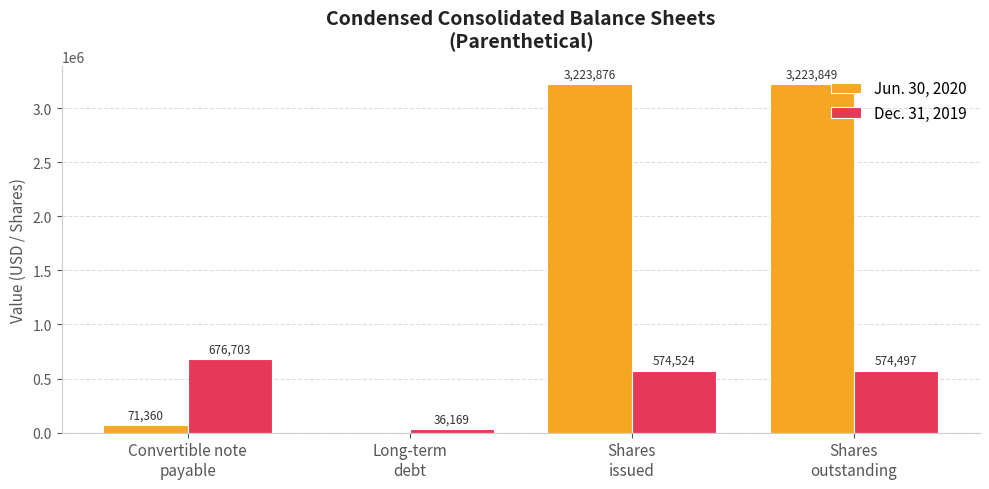

What is the sum of all Dec. 31, 2019 values?

1861893